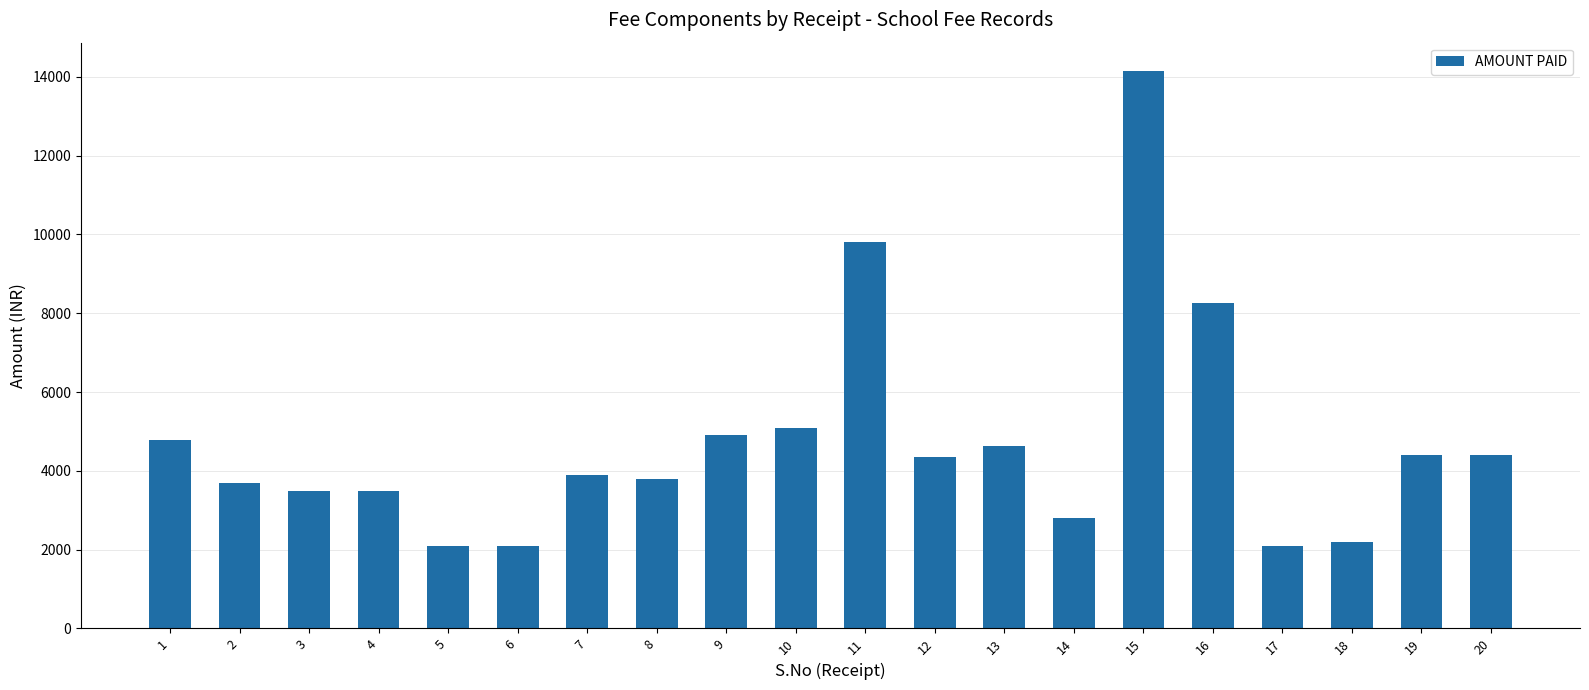

What is the difference between the maximum and minimum values?

12060